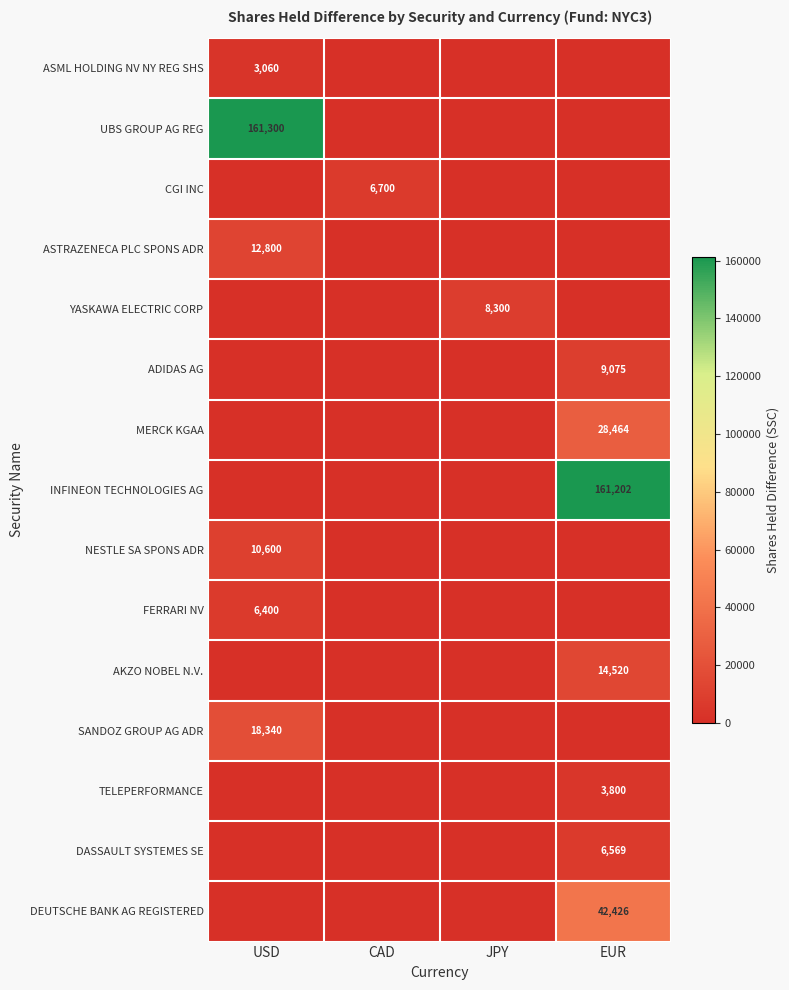

How many categories are shown in the chart?

4